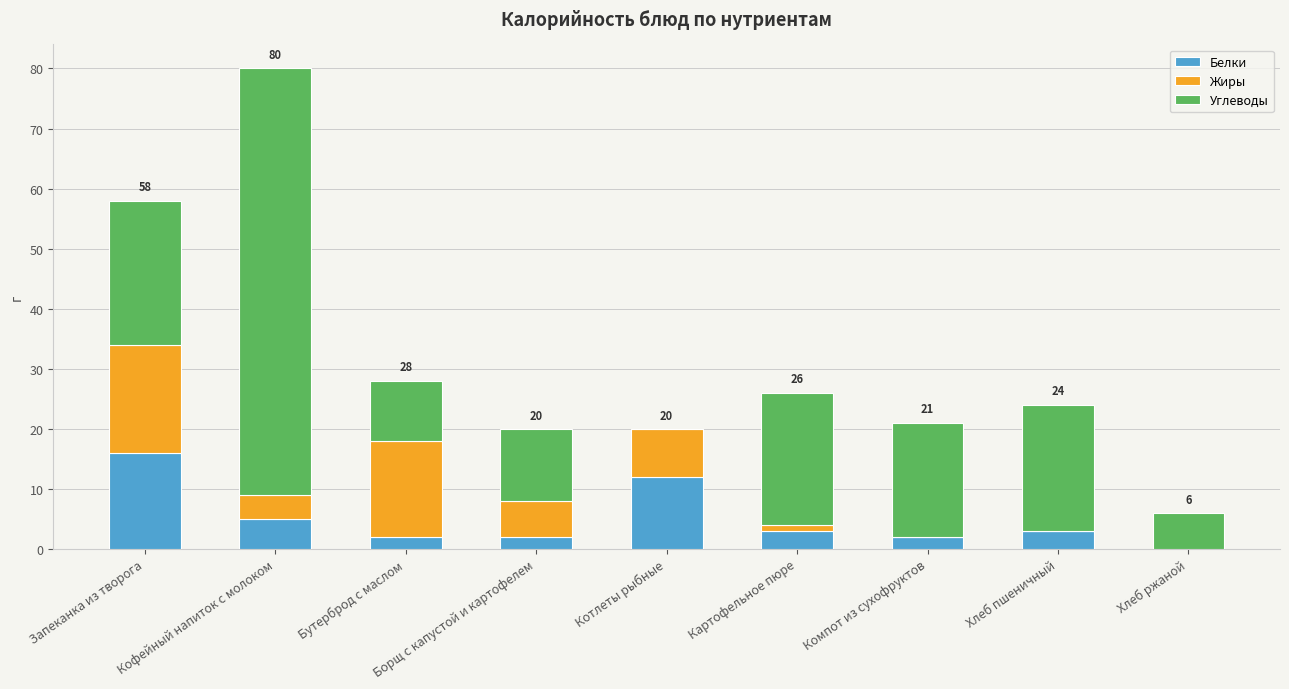

What are all the series names shown in the legend?

Белки, Жиры, Углеводы